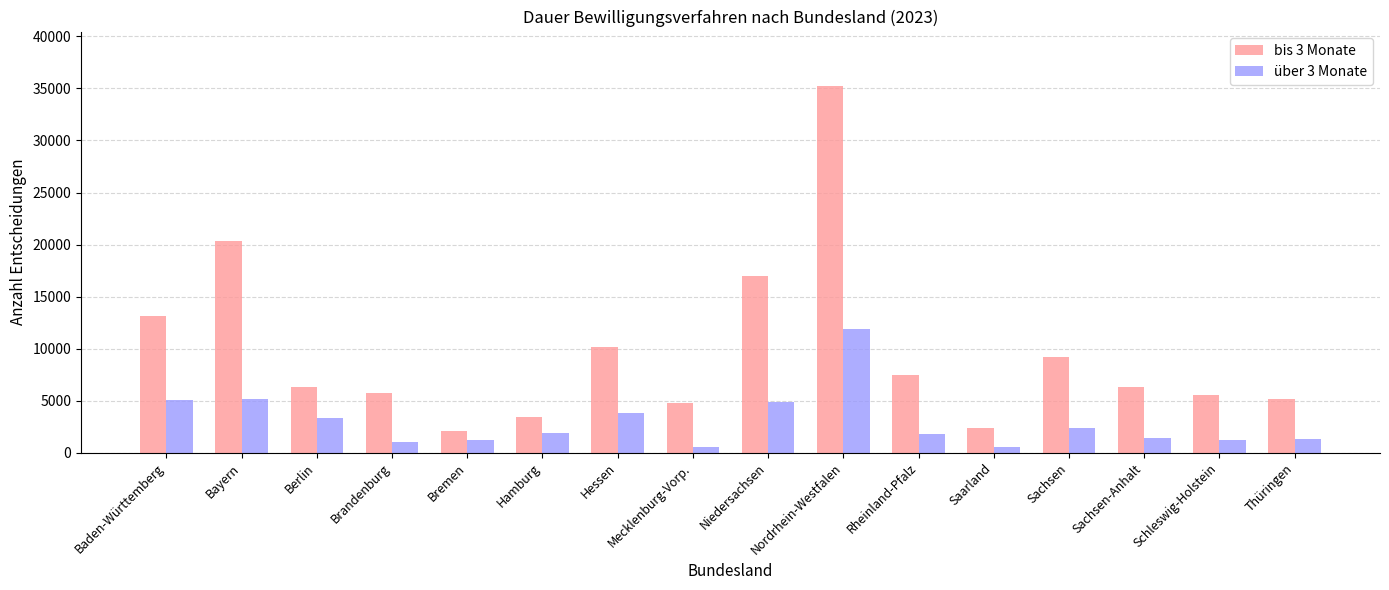

The über 3 Monate series shows 5106 at Bayern. True or false?

True